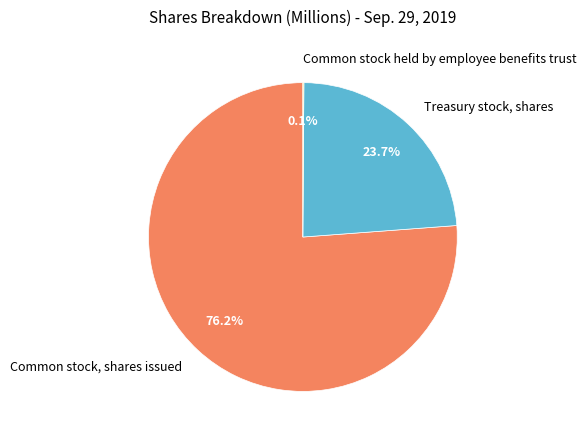

What is the total percentage of Common stock, shares issued and Treasury stock, shares?

99.9%